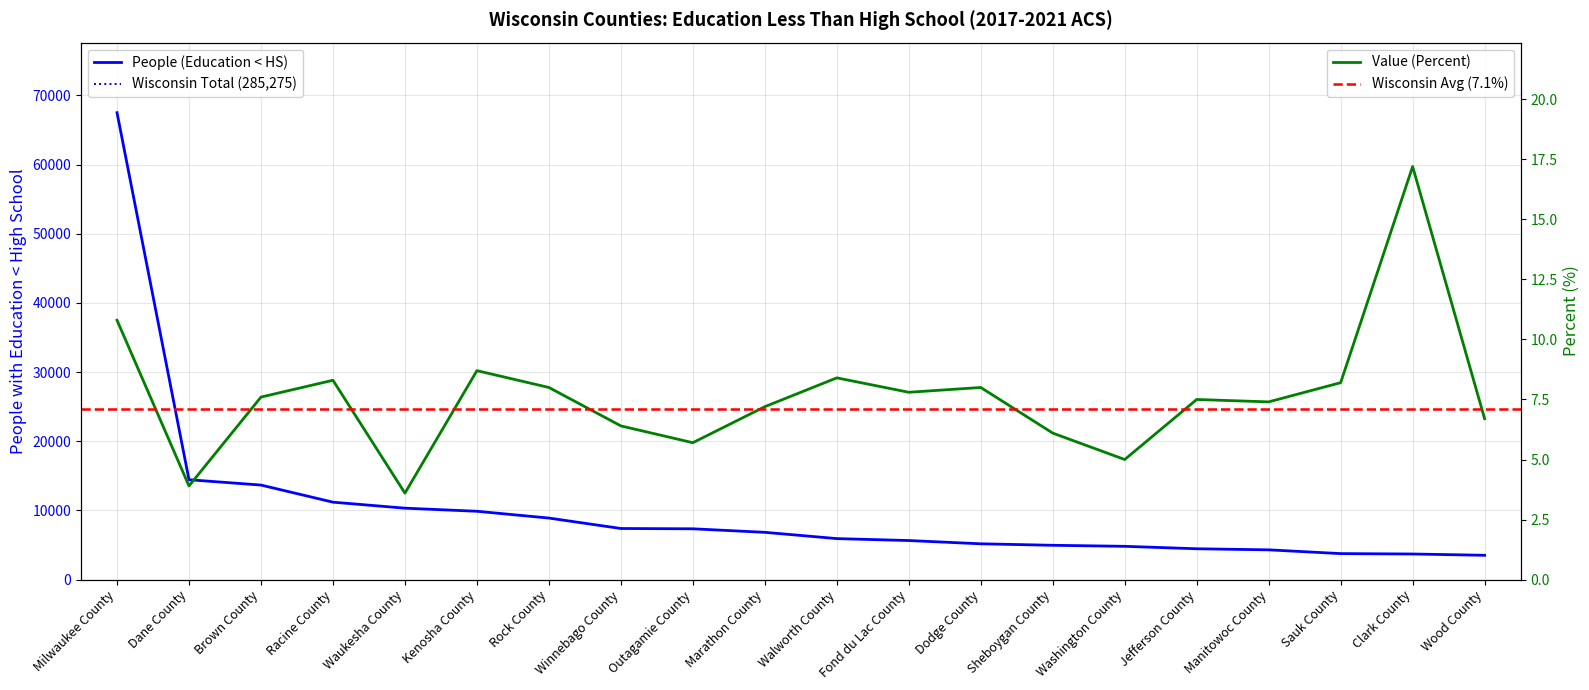

Does the chart have visible grid lines?

Yes